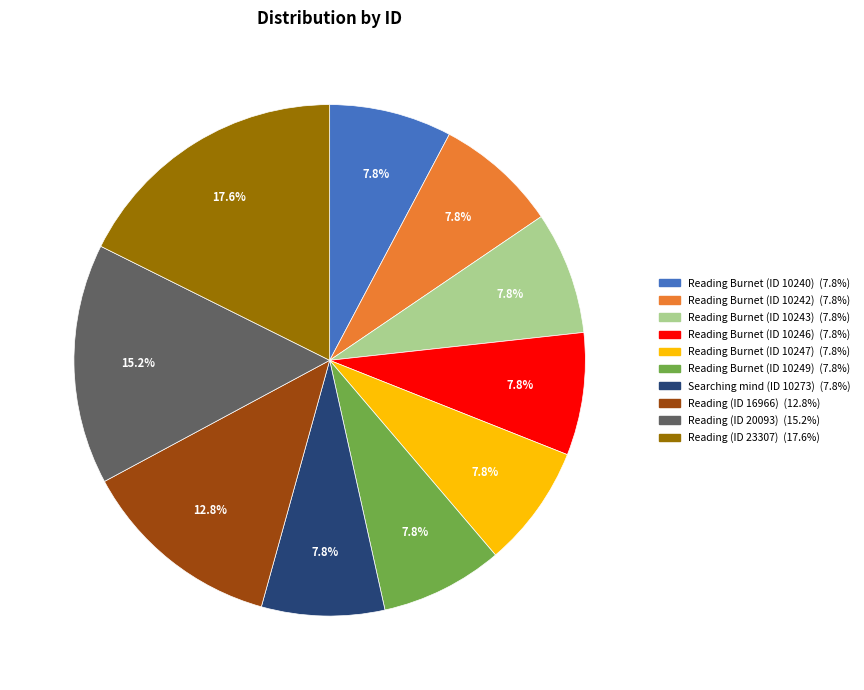

Does Reading Burnet (ID 10243) account for over 50% of the chart?

No